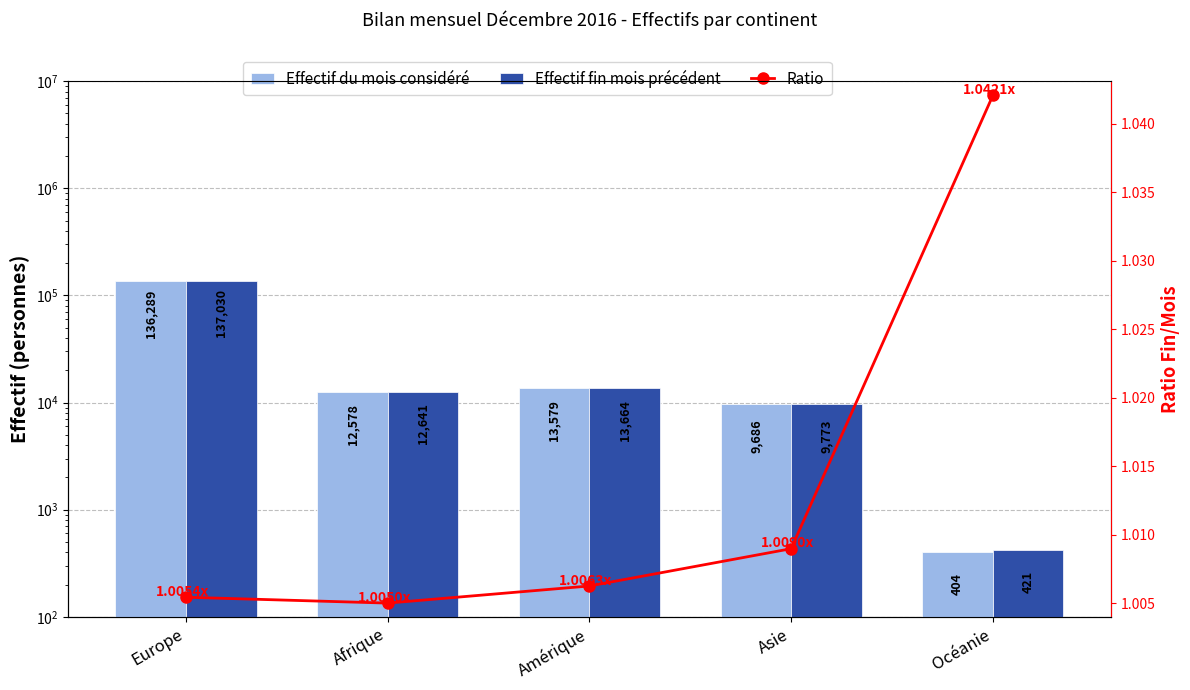

How many categories are shown in the chart?

5